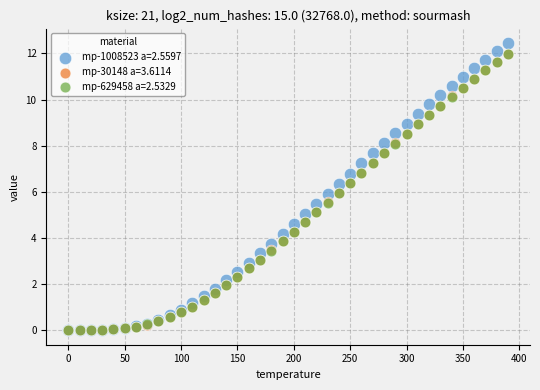

What are all the series names shown in the legend?

mp-1008523 a=2.5597, mp-30148 a=3.6114, mp-629458 a=2.5329